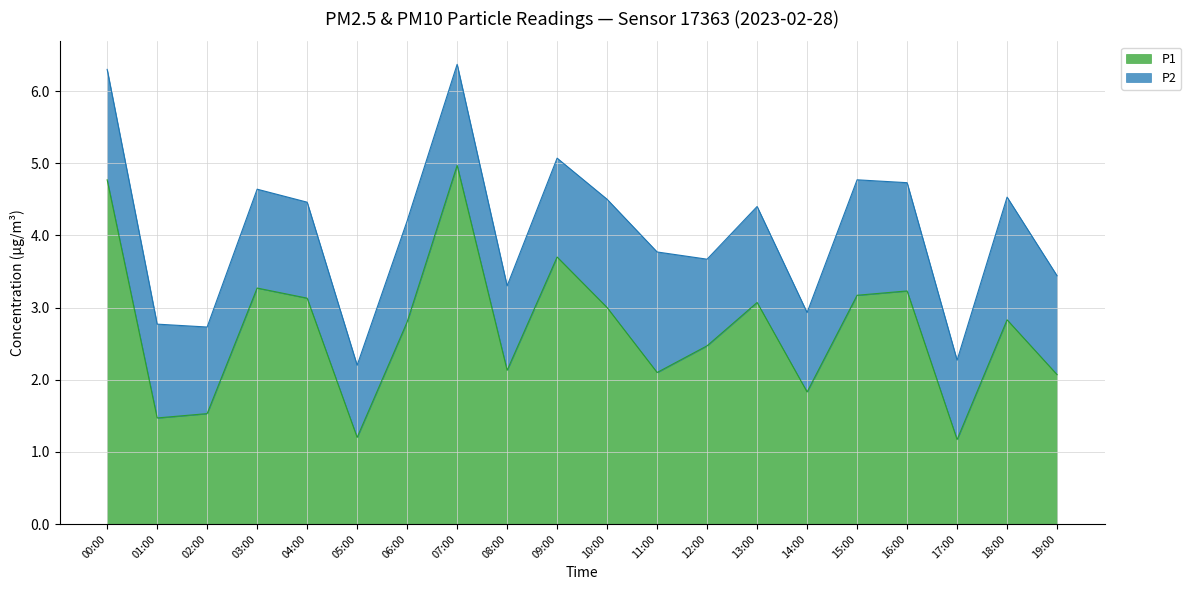

What is the change in value from 07:00 to 17:00?

-3.8